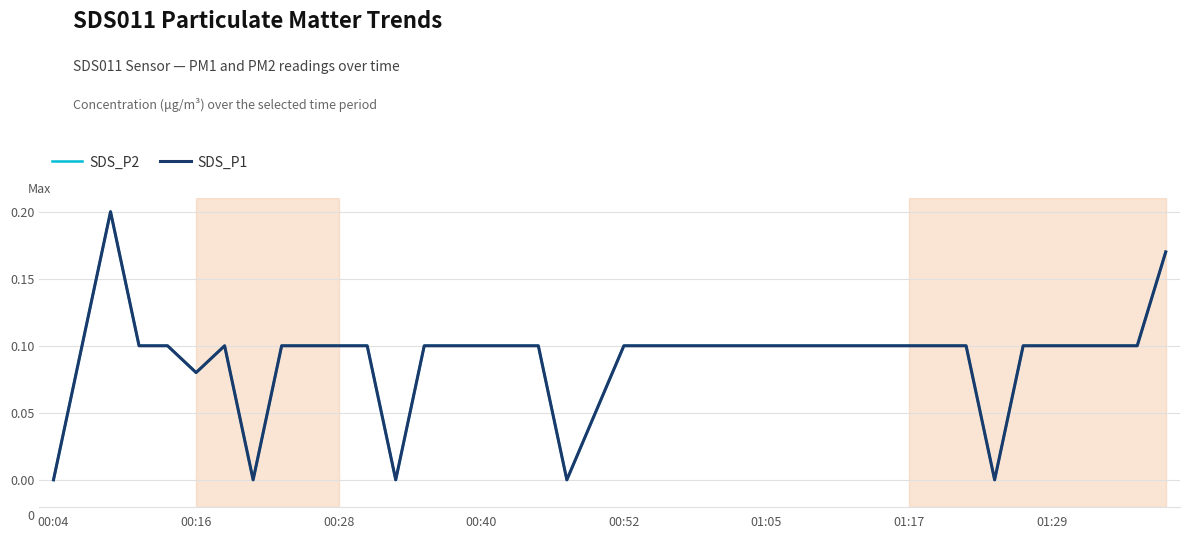

Does the chart display data point markers on the line(s)?

No